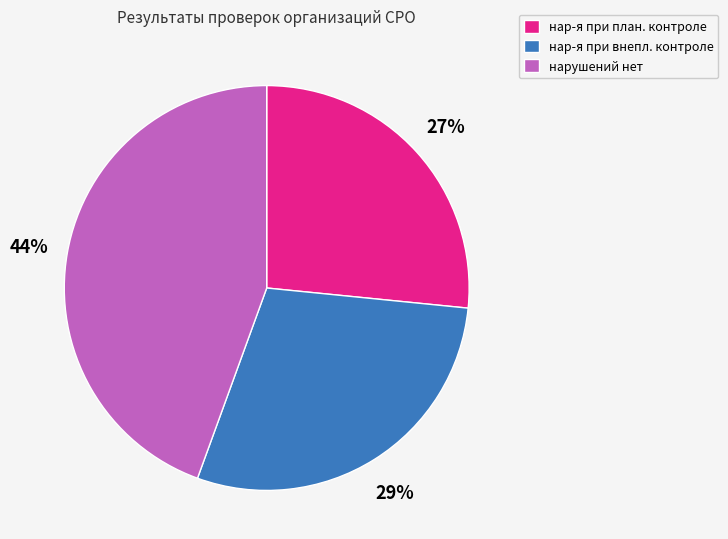

Which has a higher value, нар-я при внепл. контроле or нар-я при план. контроле?

нар-я при внепл. контроле